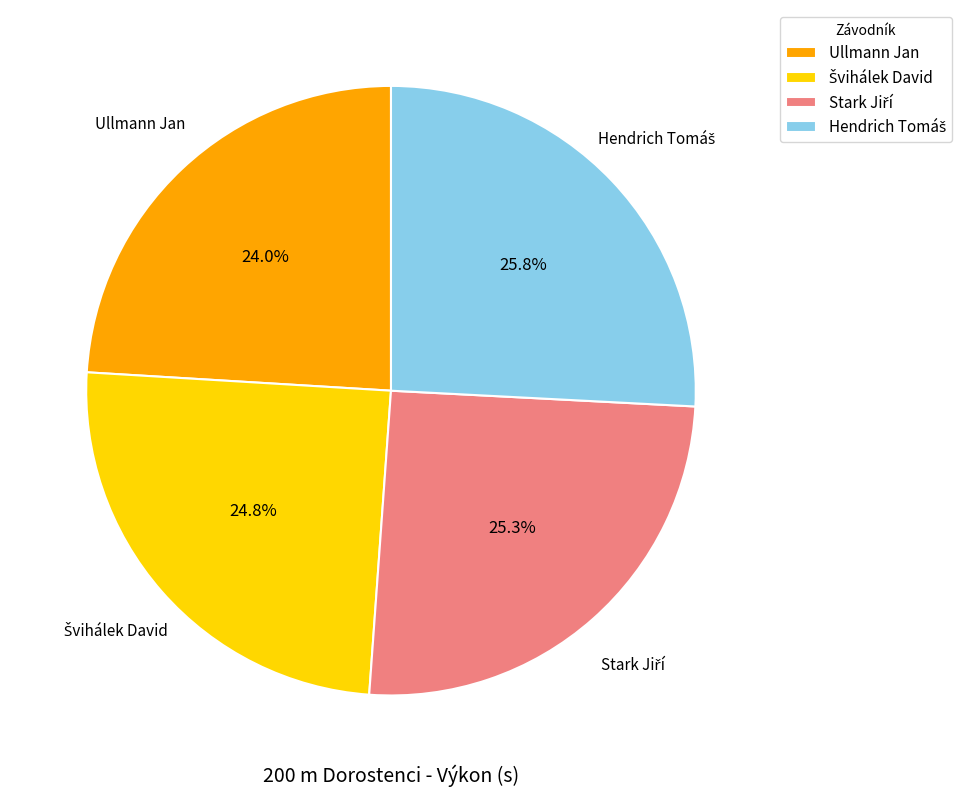

Which slice is the smallest?

Ullmann Jan